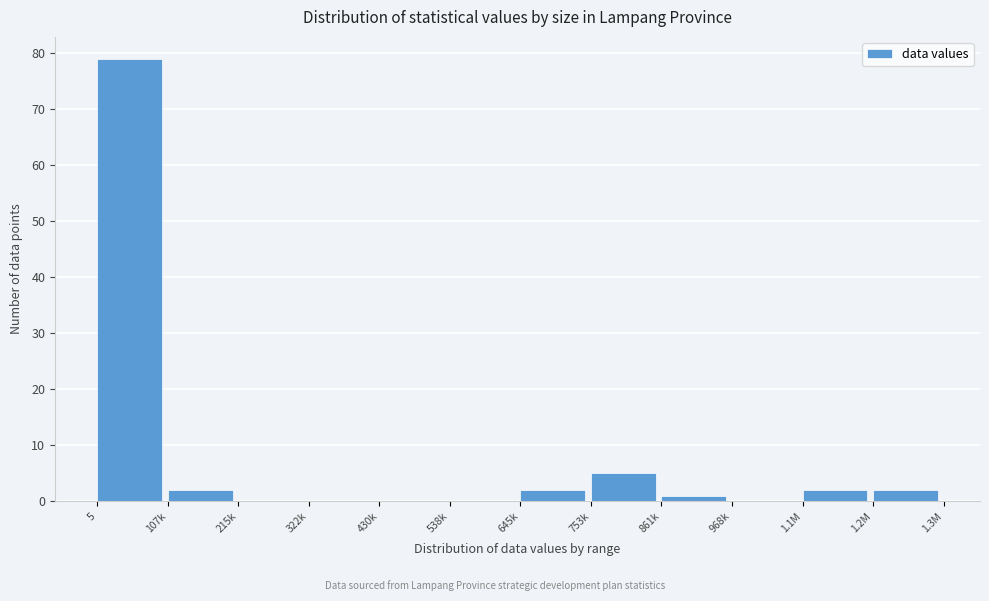

Reading right to left, transcribe all the data shown in this chart.

1.2M=2	1.1M=2	968k=0	861k=1	753k=5	645k=2	538k=0	430k=0	322k=0	215k=0	107k=2	5=79